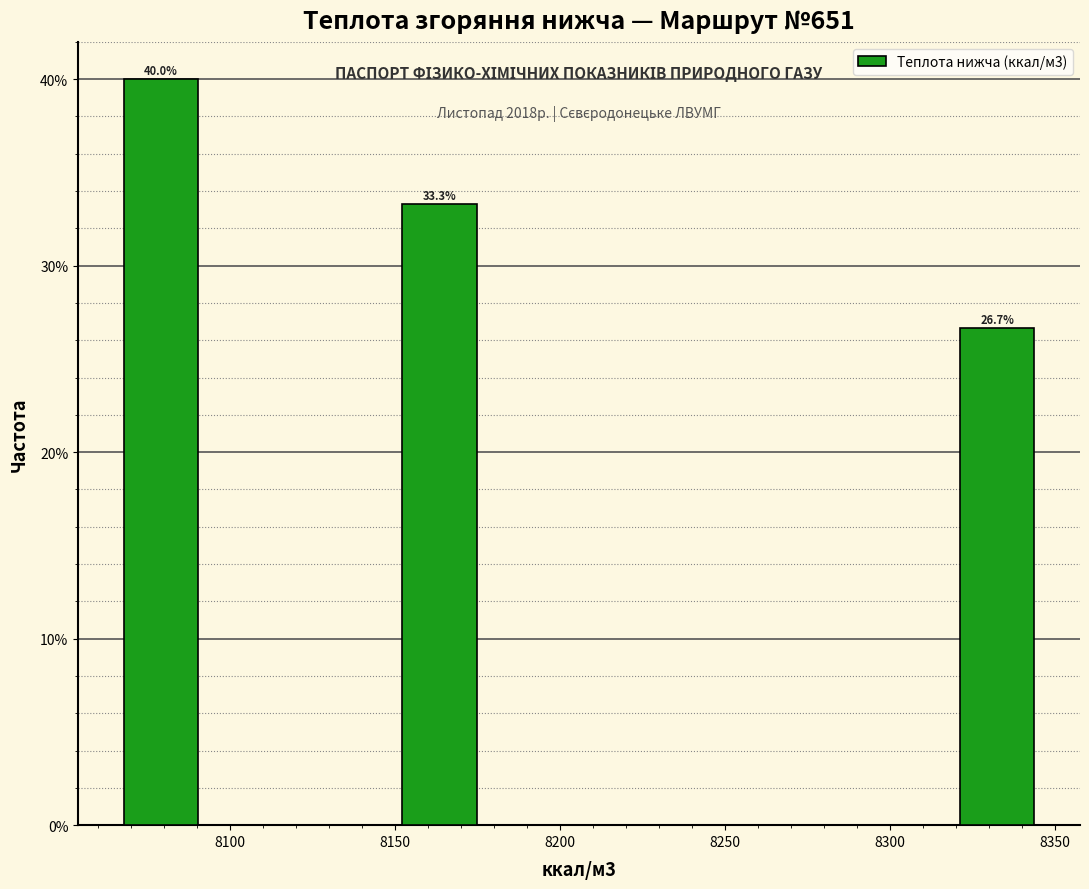

Which range on the x-axis has the tallest bar?

8065 to 8095